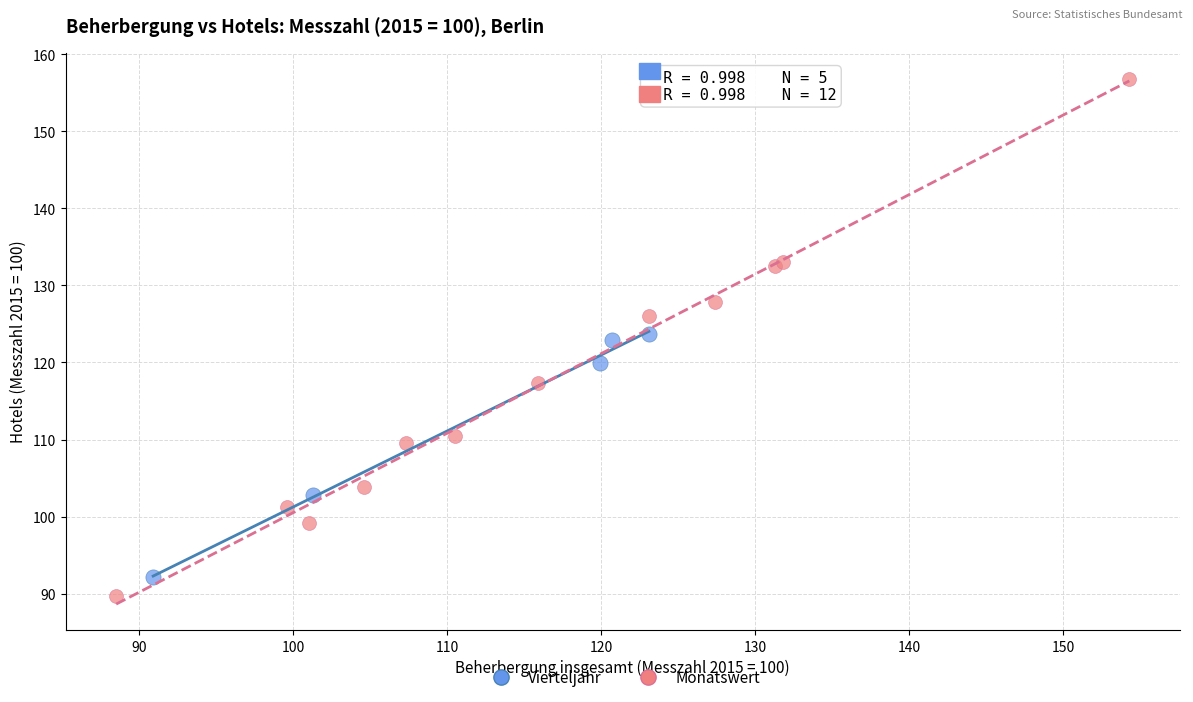

Which series reaches the maximum Y coordinate?

Monatswert